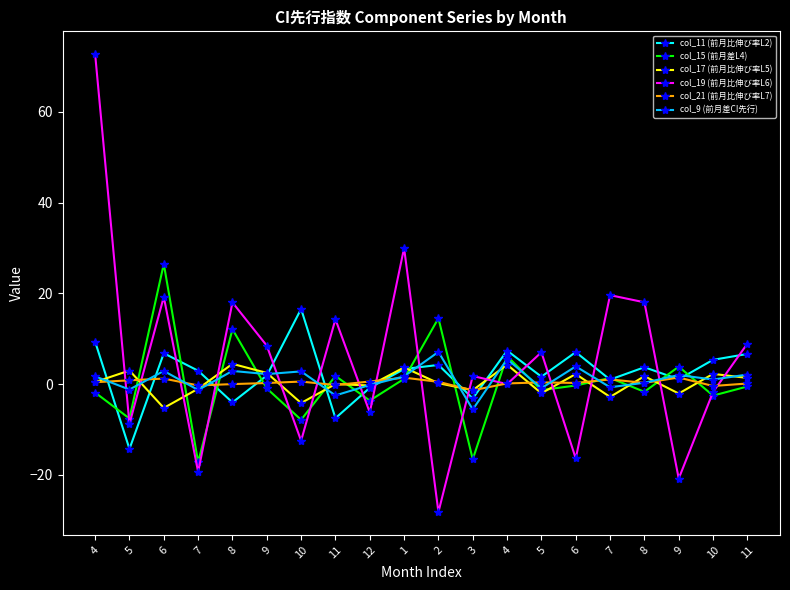

True or false: col_19 (前月比伸び率L6) has a value of -1.8 at 10.

True